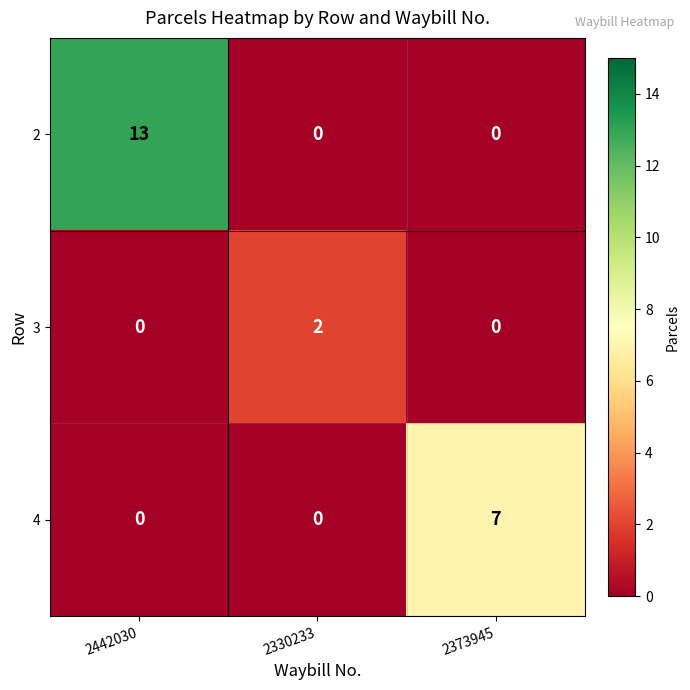

True or false: 3 has a value of 0 at 2373945.

True